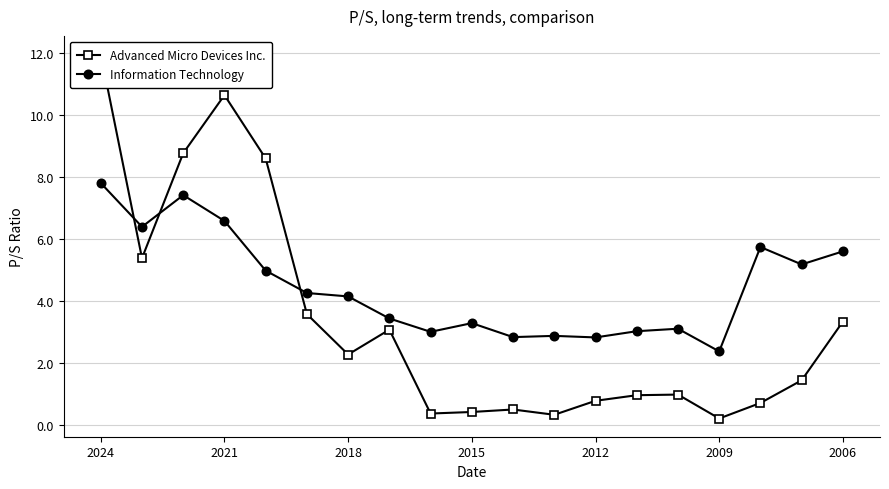

How many lines are shown in the chart?

2